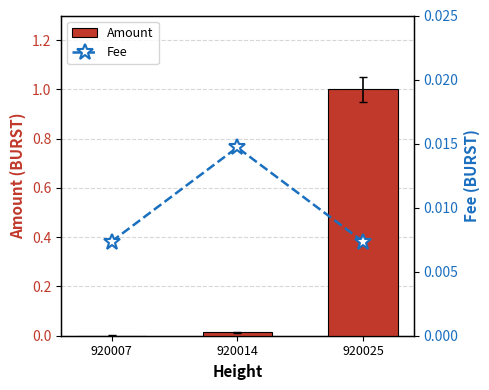

How many data points does each series have?

3